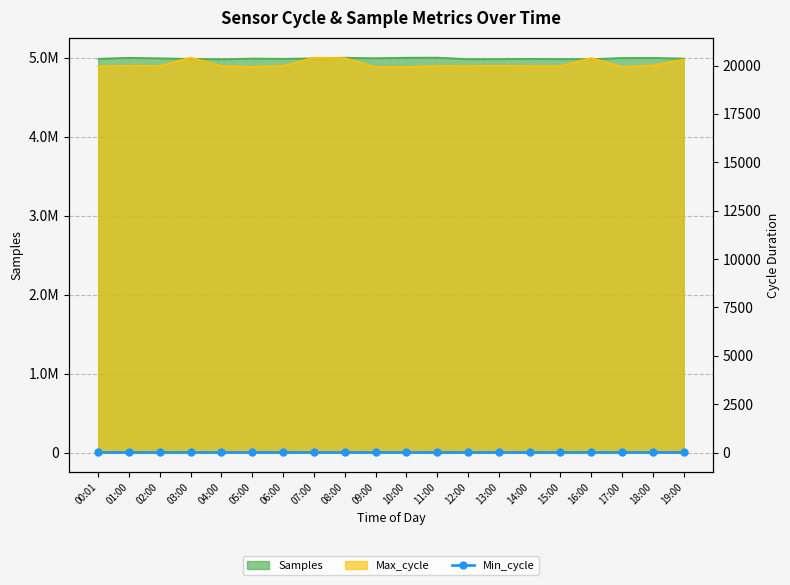

In Samples, how many points are higher than both neighbors (excluding endpoints)?

6